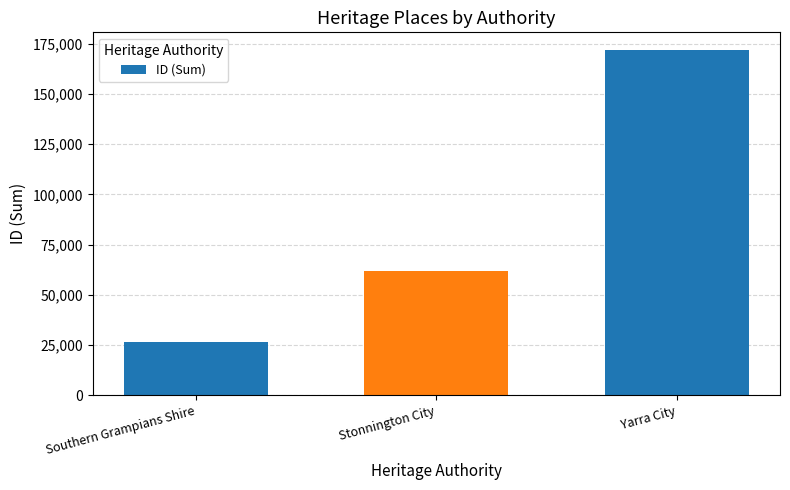

Are the bars grouped side by side (vs. stacked)?

No